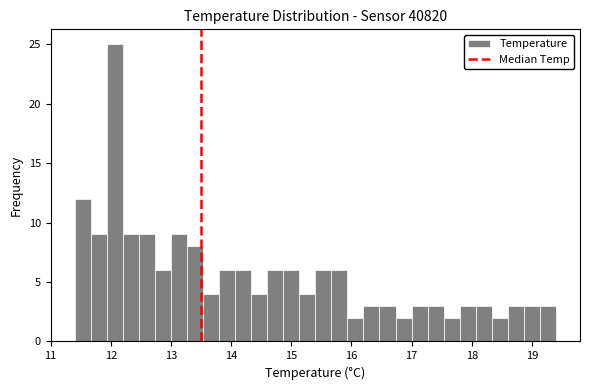

Around what value on the x-axis is the tallest bar? Give the approximate position of its centre, as read against the axis.

12.1